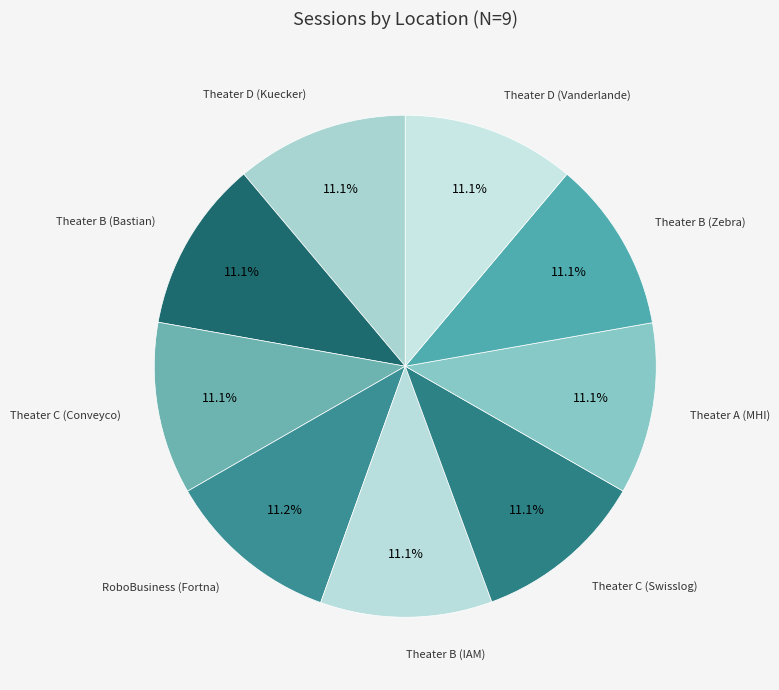

To the nearest percent, what is the average slice percentage?

11%